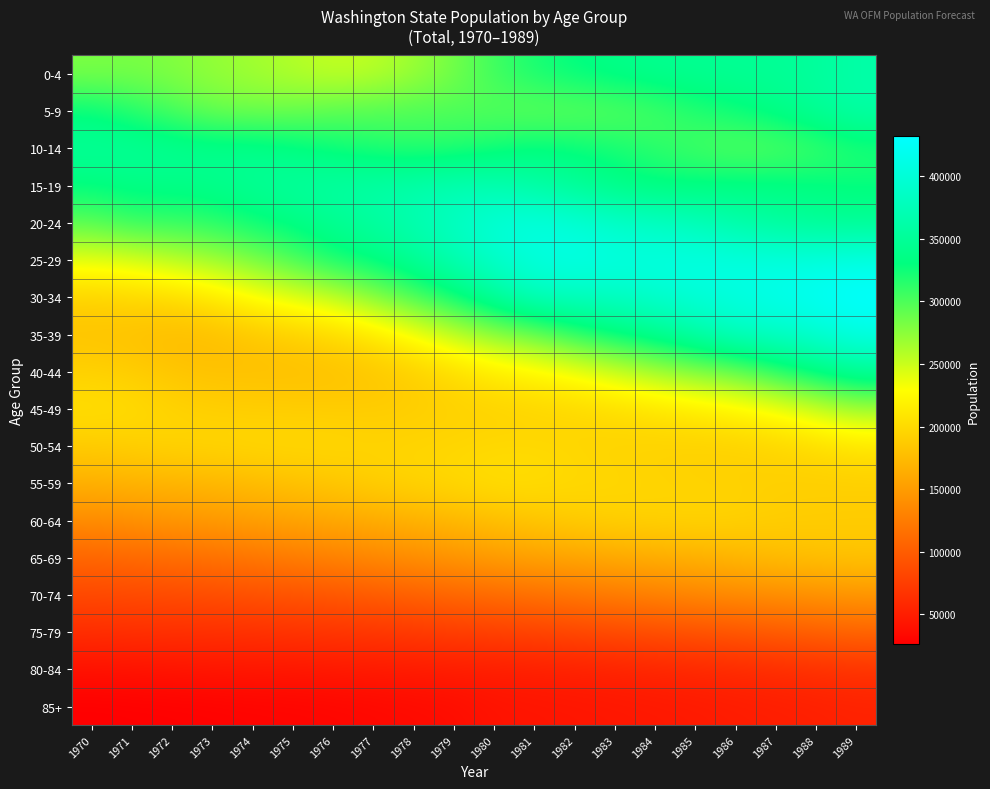

What is the smallest value displayed?

25945